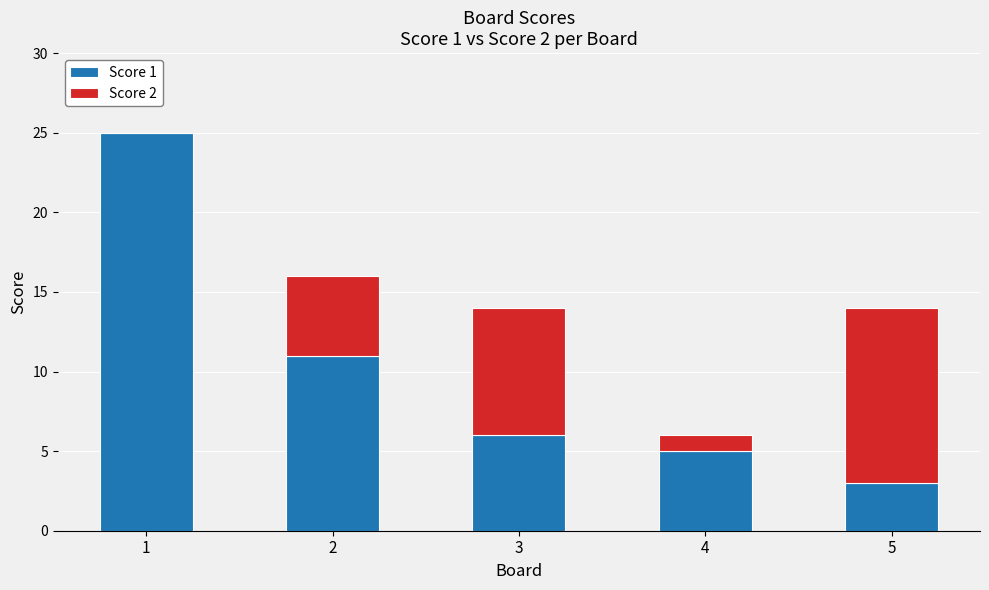

What is the average value of the Score 1 series?

10